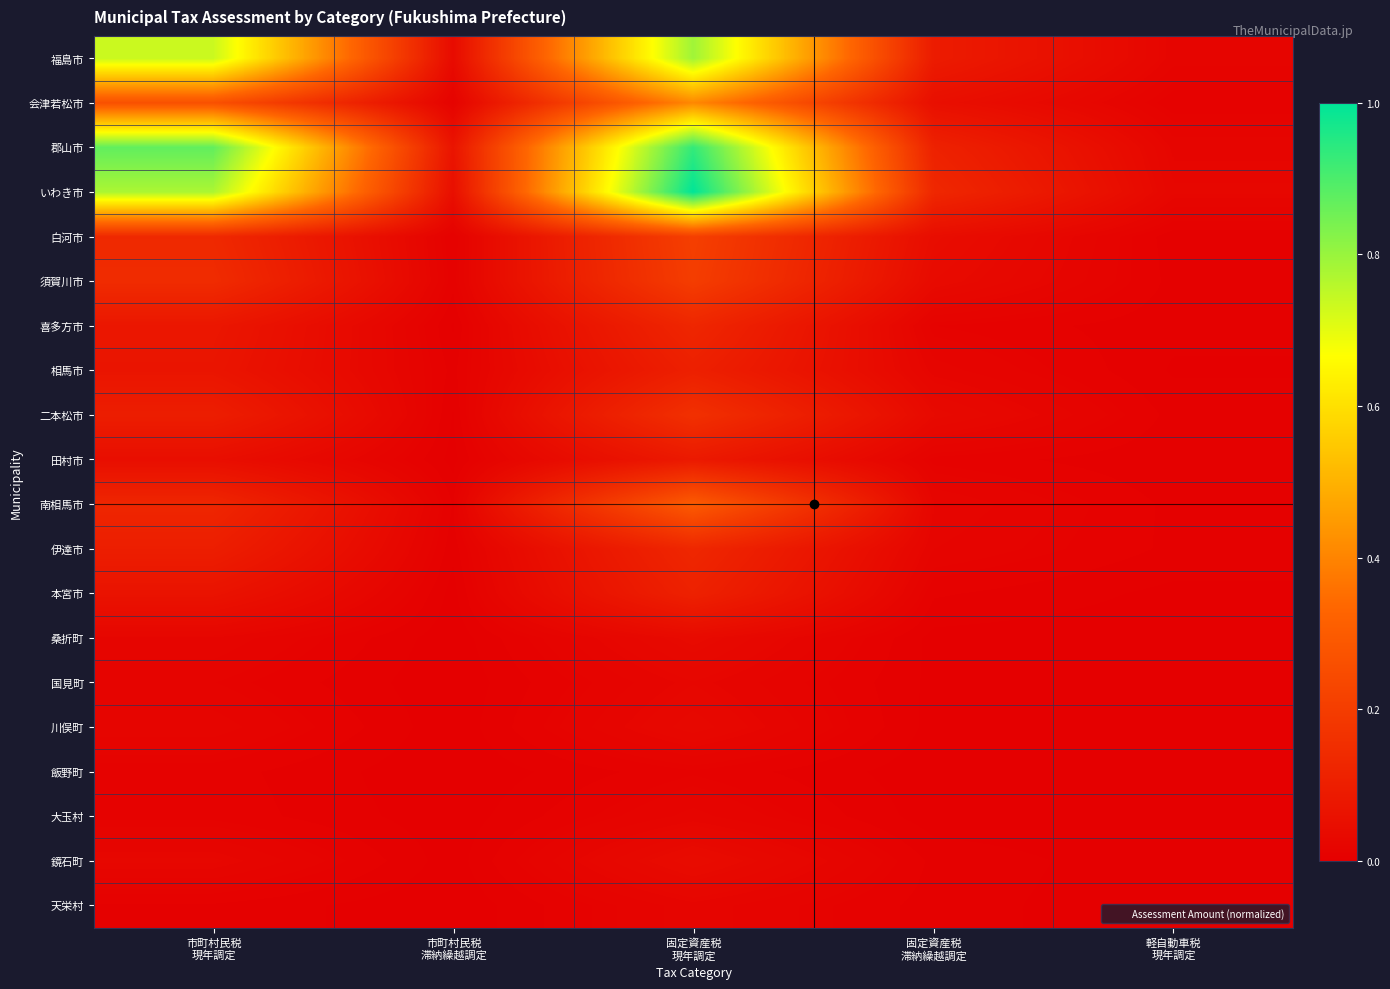

Which series changed the most between 固定資産税 現年調定 and 軽自動車税 現年調定?

いわき市